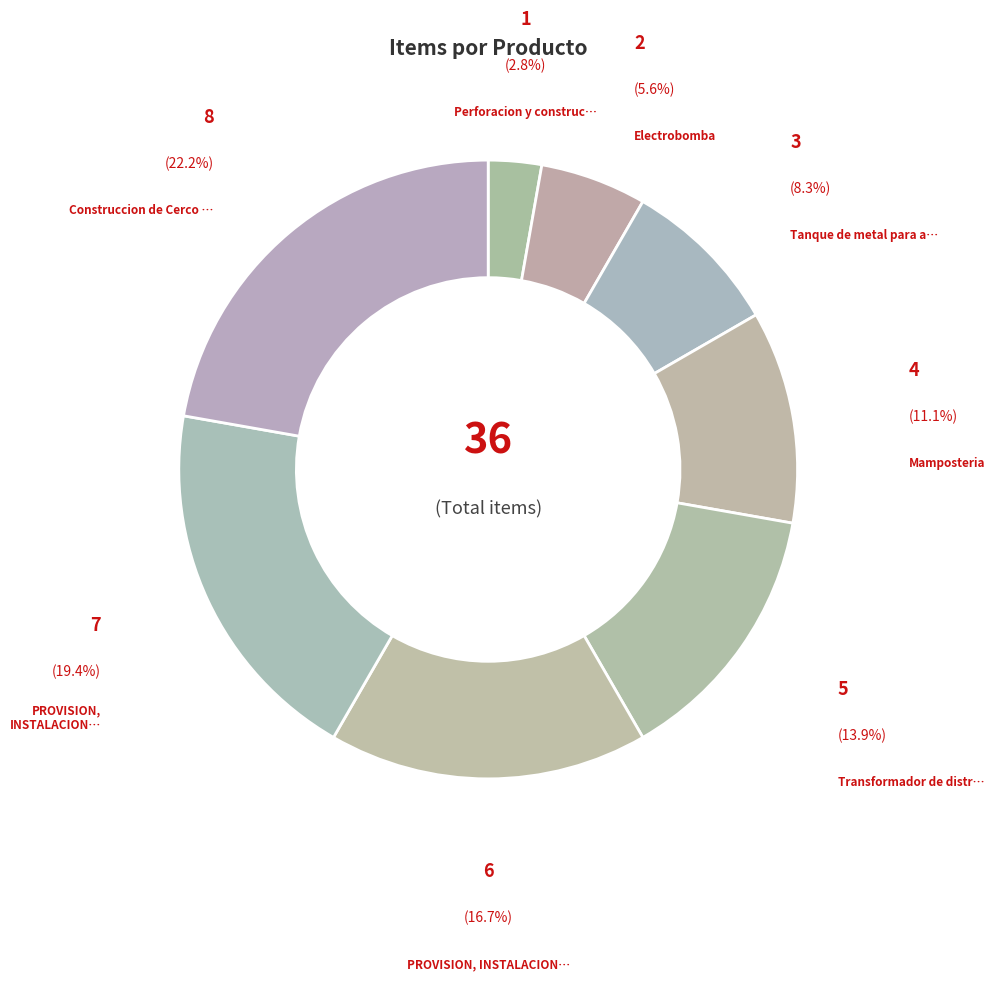

How many segments does this pie chart have?

8